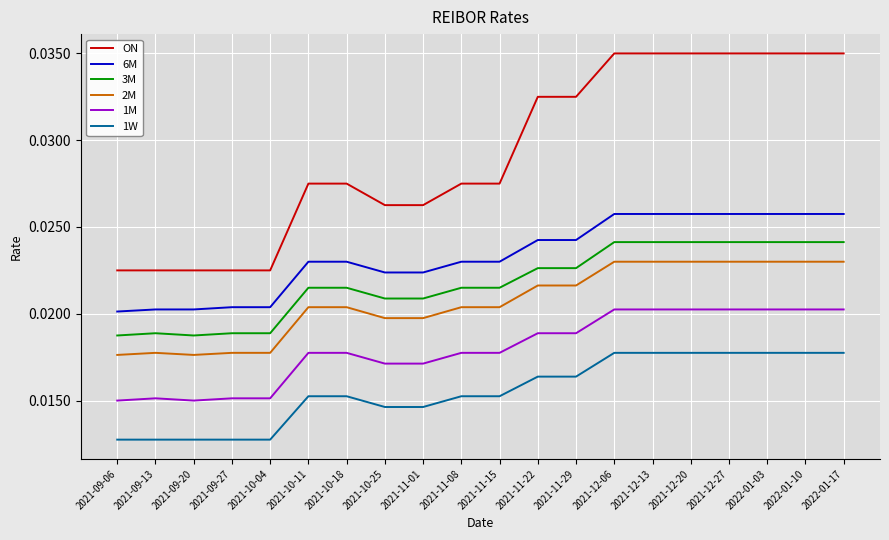

What are all the series names shown in the legend?

ON, 6M, 3M, 2M, 1M, 1W